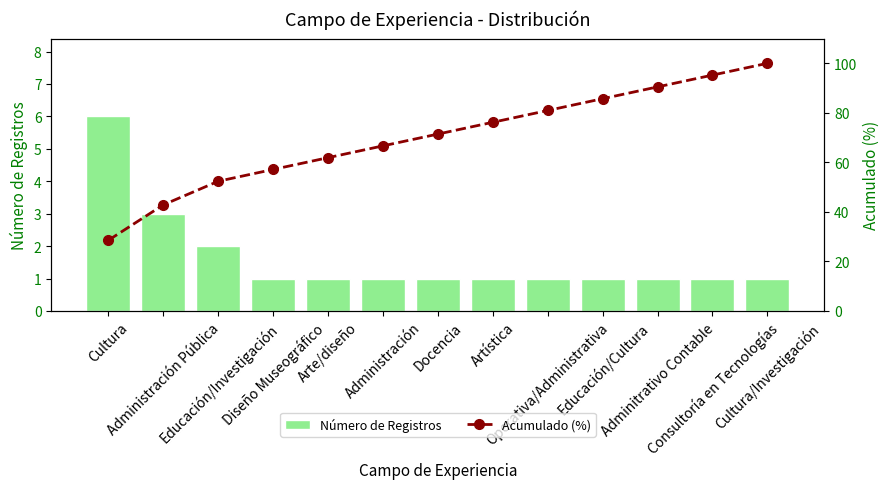

What is the highest value of the Número de Registros series?

6